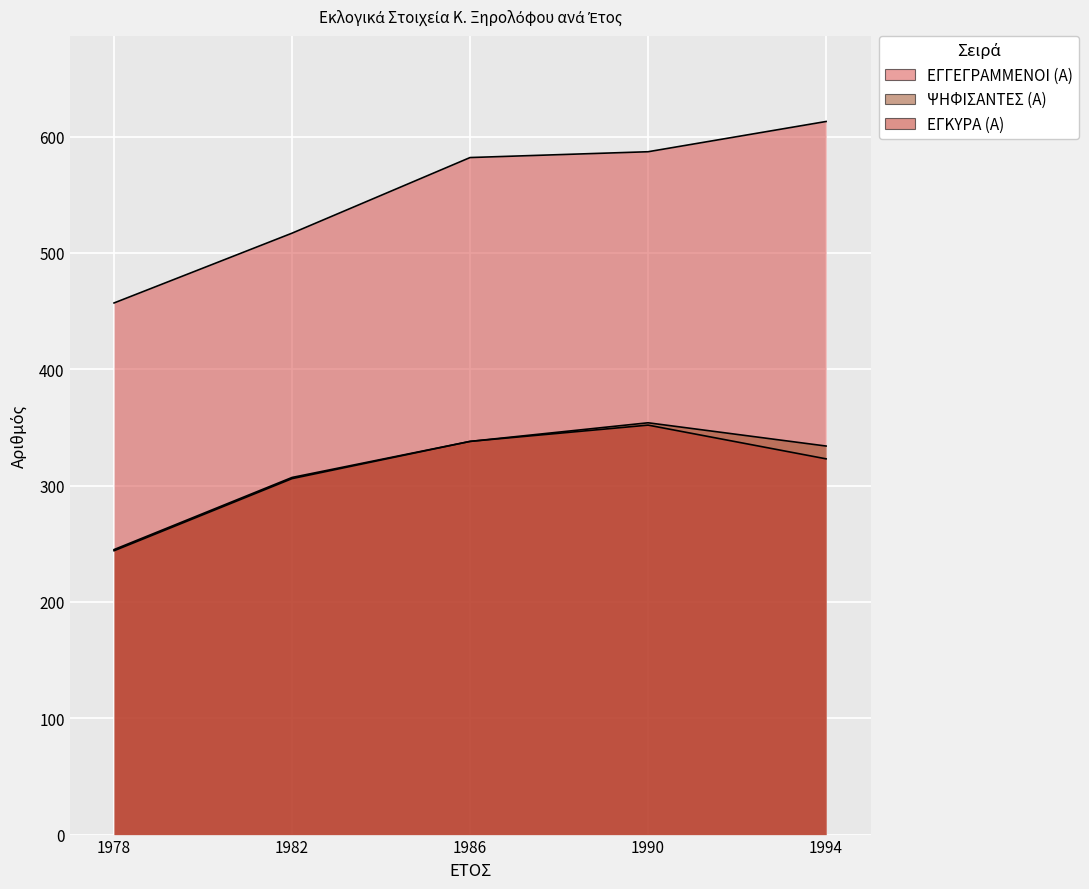

What is the highest value of the ΨΗΦΙΣΑΝΤΕΣ (Α) series?

354